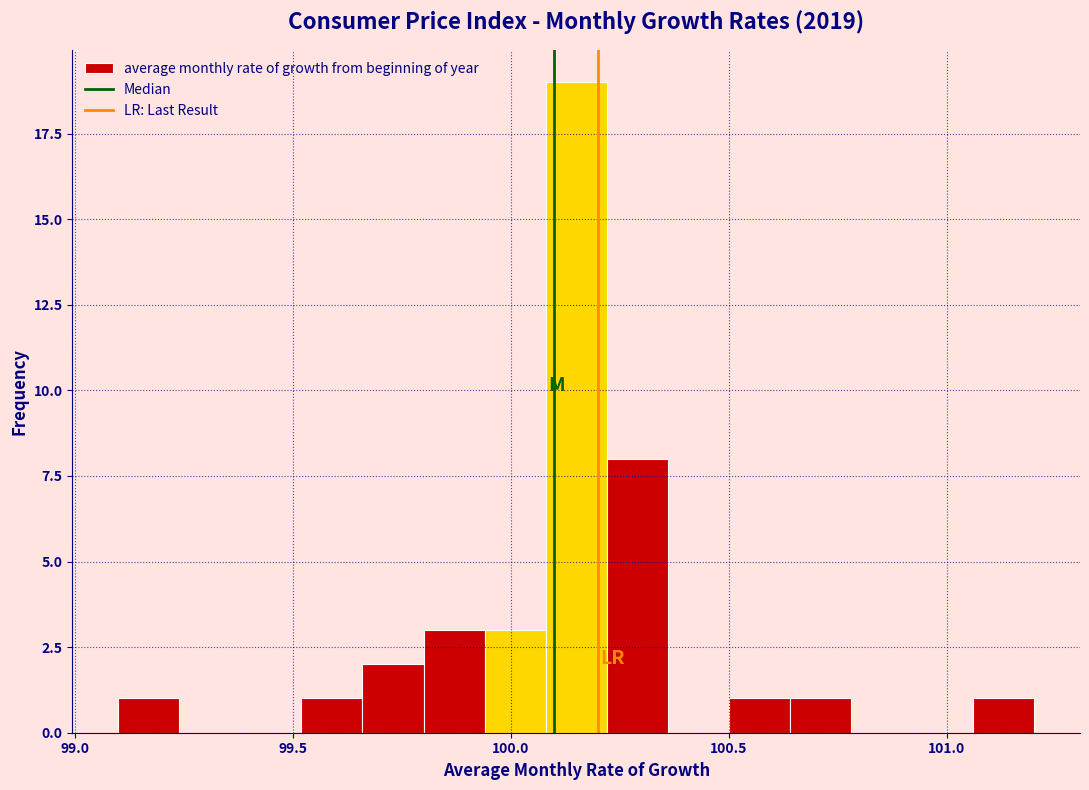

Around what value on the x-axis is the tallest bar? Give the approximate position of its centre, as read against the axis.

100.15